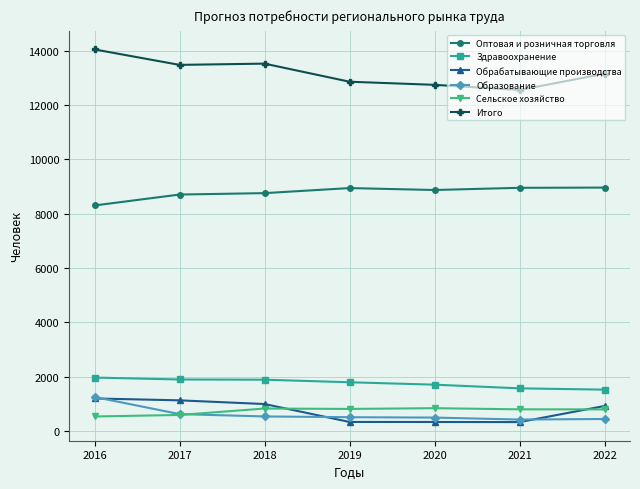

Which series has the largest total across all categories?

Итого